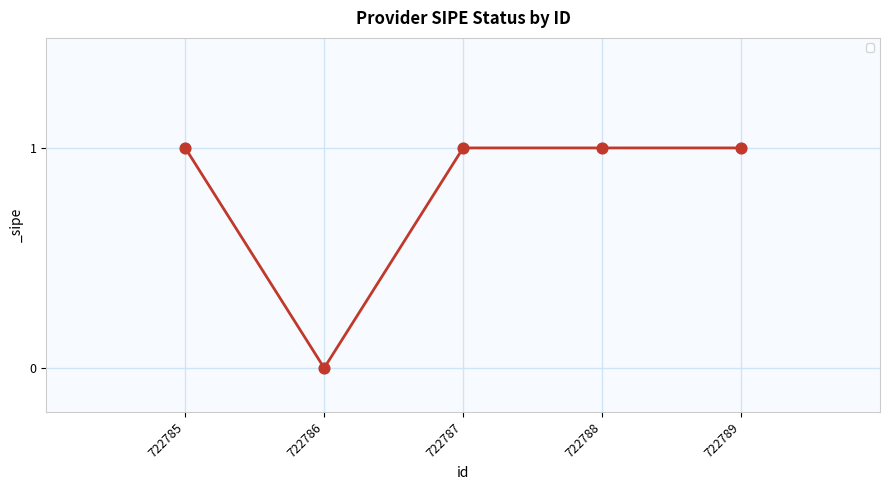

What is the change in value from 722785 to 722786?

-1